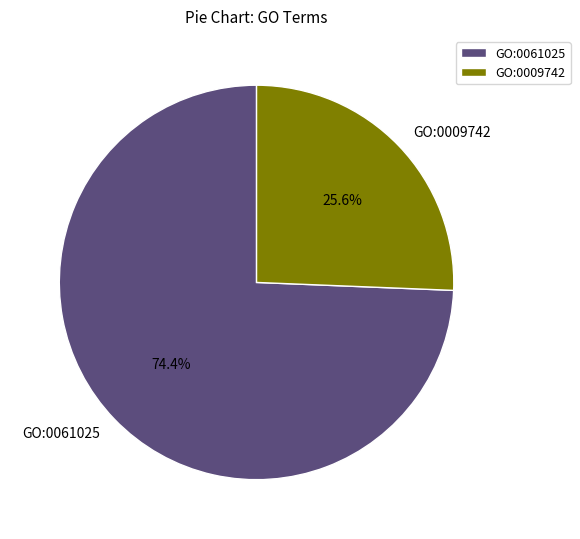

The GO:0061025 slice represents 82% of the pie. True or false?

False